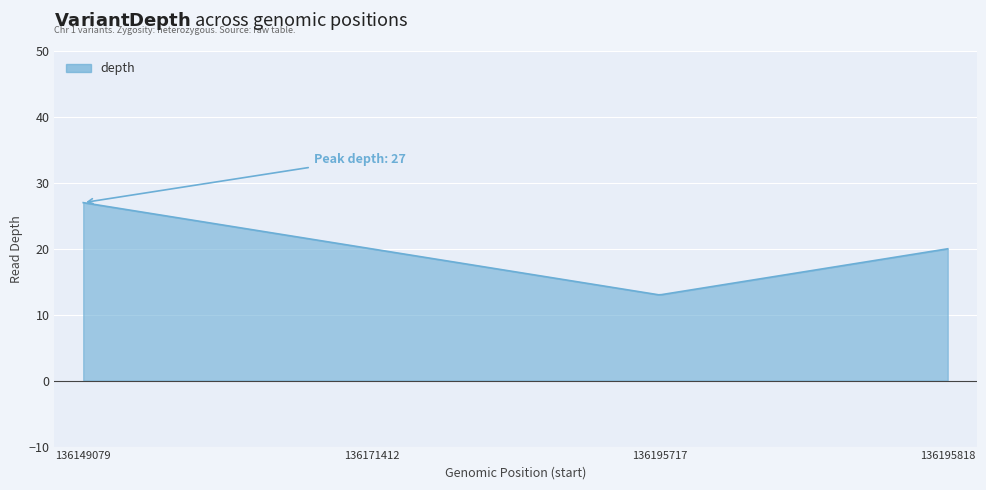

Does the chart have visible grid lines?

Yes